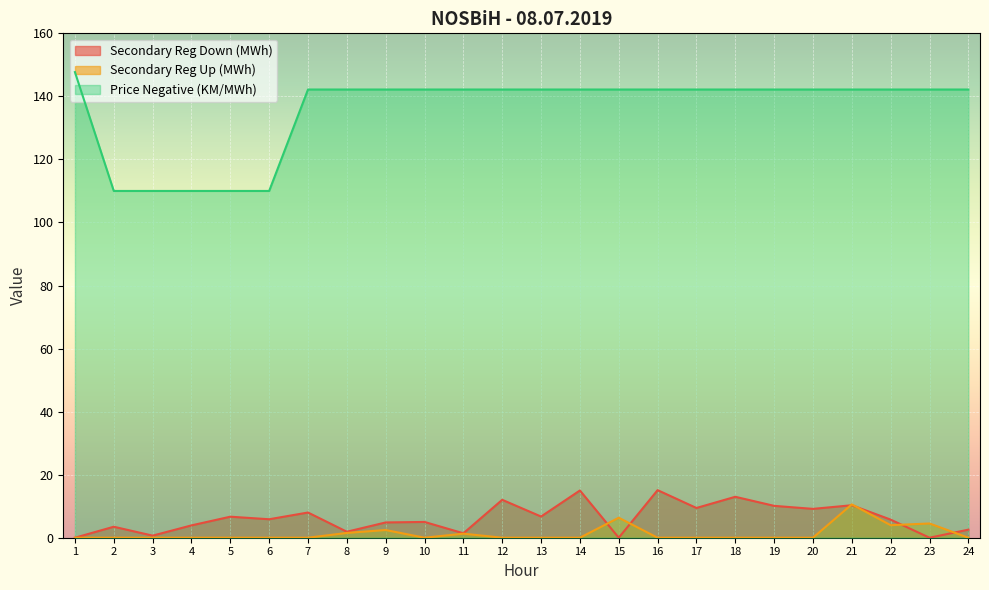

Reading left to right, what are all the values shown in this chart?

Secondary Reg Down (MWh): 0.0	3.5	0.7	3.9	6.7	5.9	8.0	1.9	4.8	5.0	1.4	12.0	6.7	15.0	0.0	15.1	9.4	13.0	10.1	9.2	10.3	5.7	0.0	2.6
Secondary Reg Up (MWh): 0.0	0.0	0.0	0.0	0.0	0.0	0.0	1.5	2.4	0.0	1.3	0.0	0.0	0.0	6.3	0.0	0.0	0.0	0.0	0.0	10.6	4.0	4.5	0.0
Price Negative (KM/MWh): 147.7	110.0	110.0	110.0	110.0	110.0	142.2	142.2	142.2	142.2	142.2	142.2	142.2	142.2	142.2	142.2	142.2	142.2	142.2	142.2	142.2	142.2	142.2	142.2